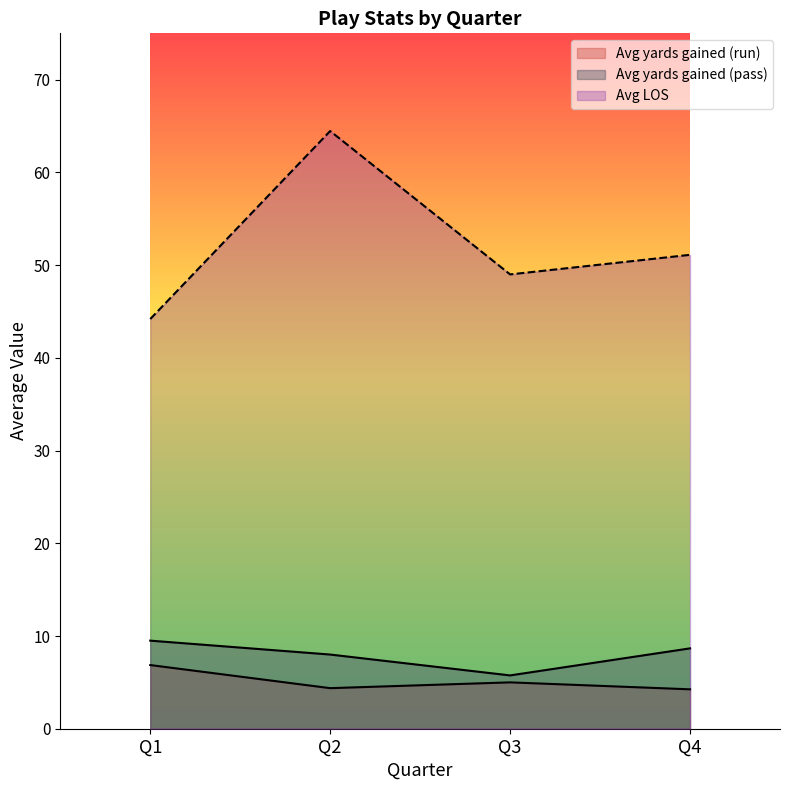

Which series has the largest total across all categories?

Avg LOS